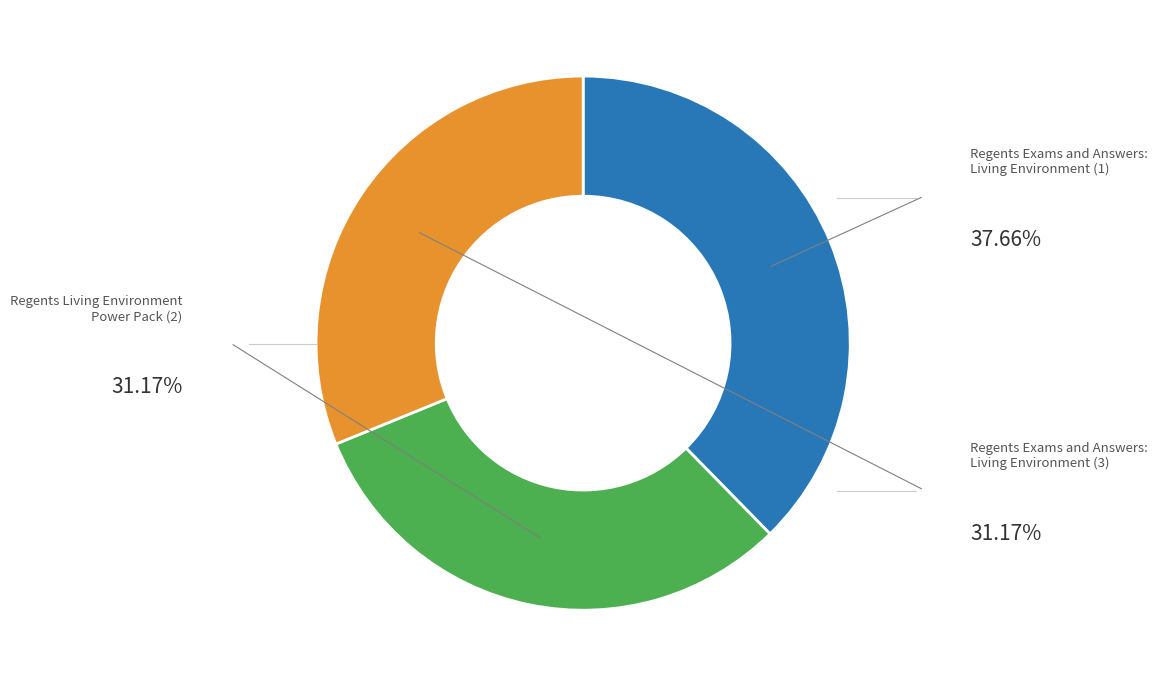

Does any single category account for the majority?

No